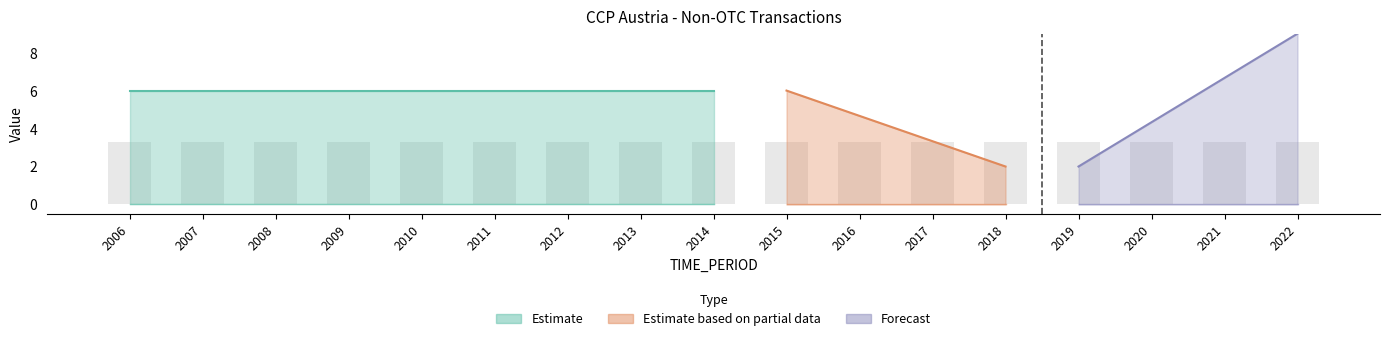

How many bars are there in total?

34